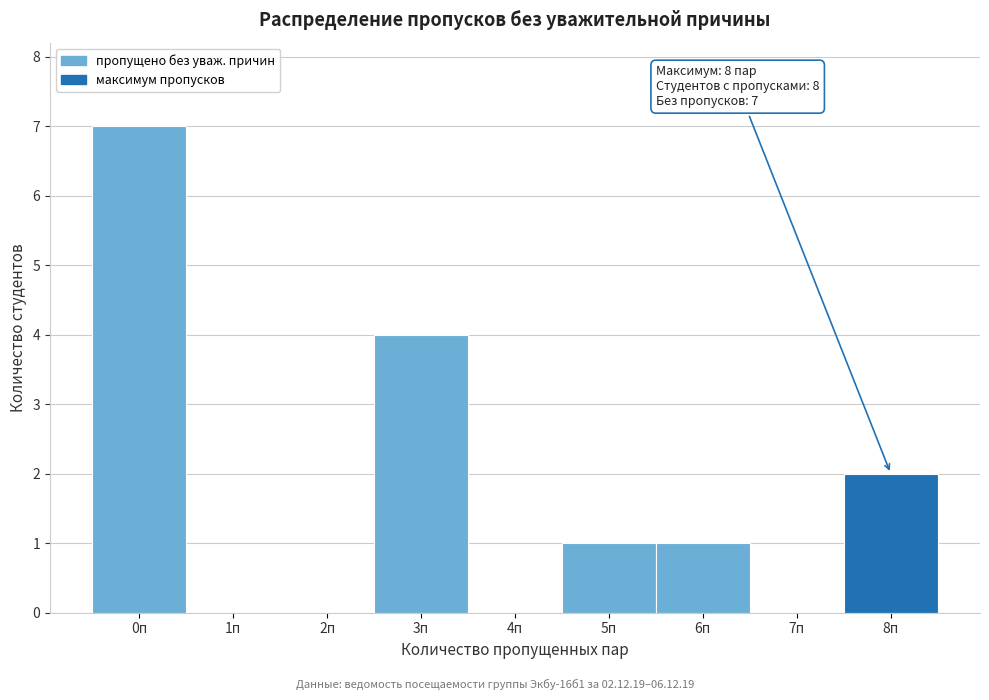

Which range on the x-axis has the tallest bar?

-0.5 to 0.5